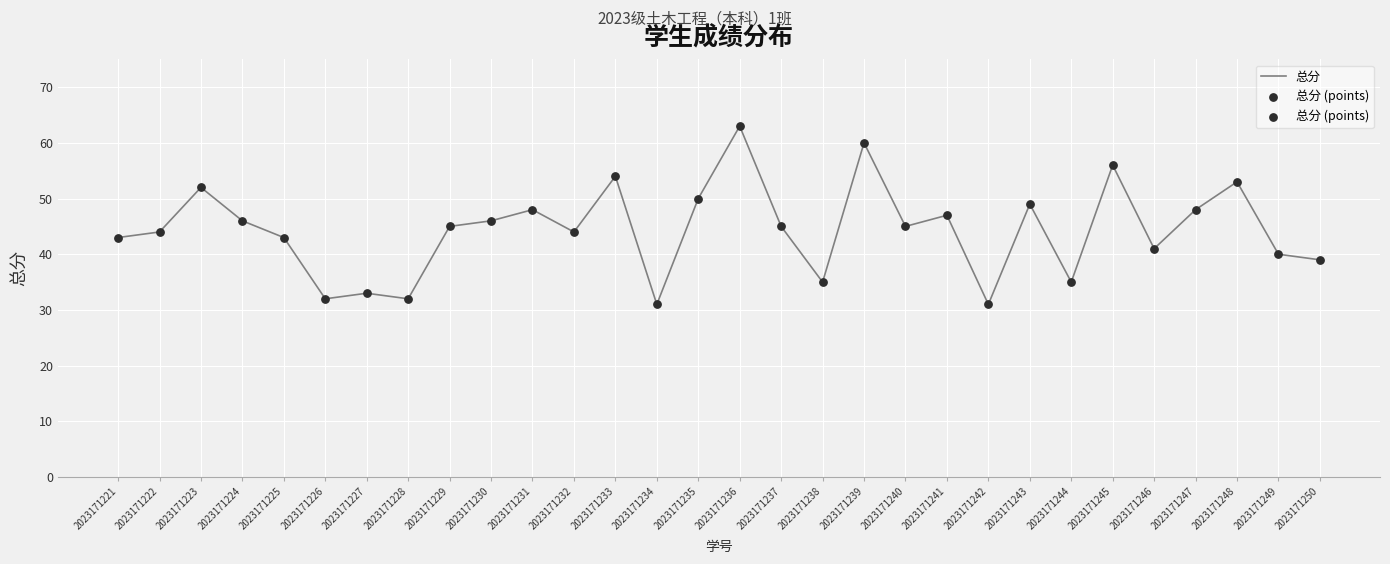

What is the greatest value displayed?

63